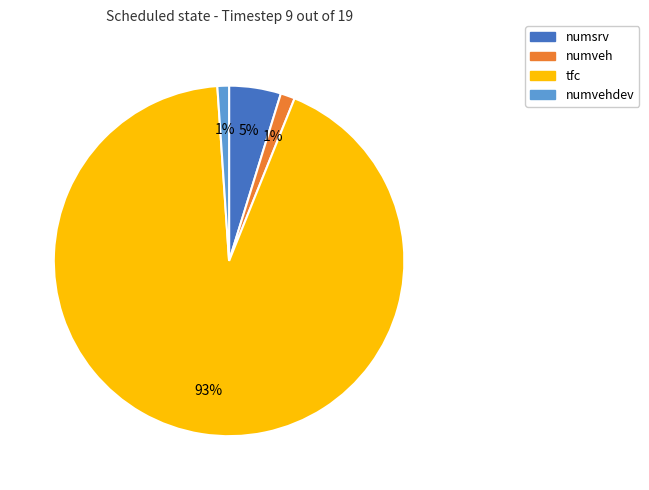

How many segments does this pie chart have?

4